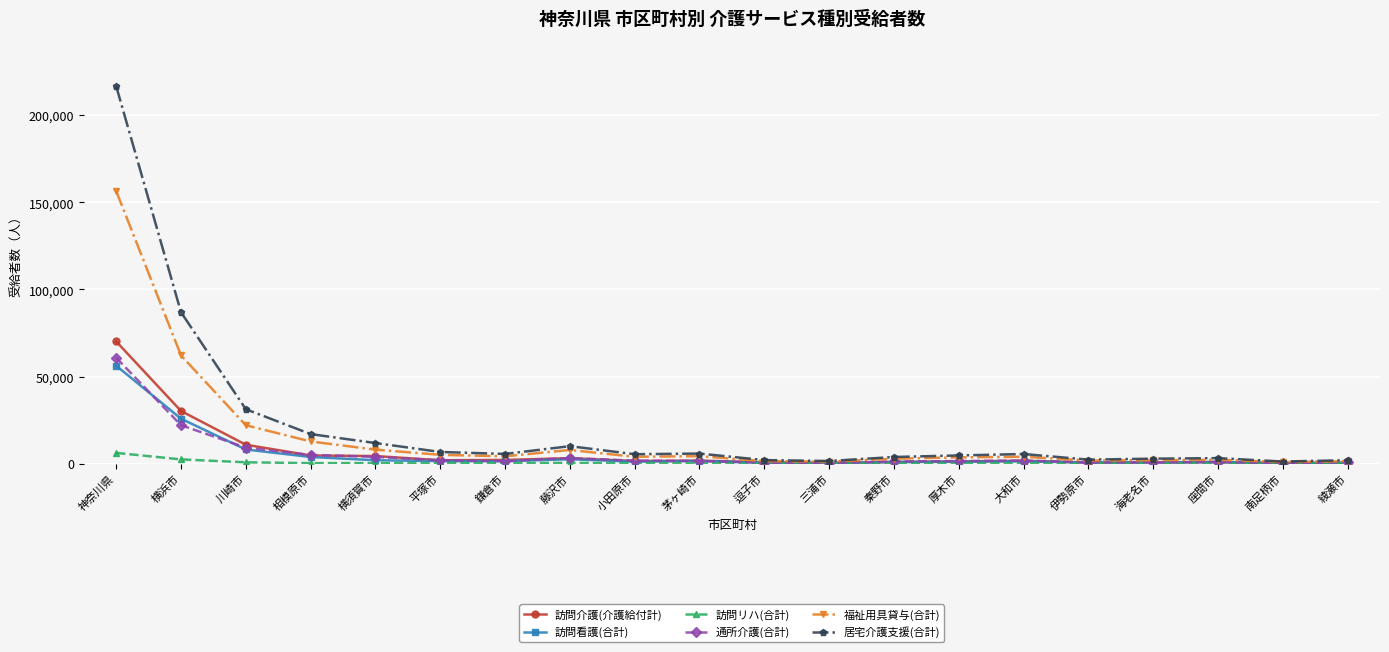

What is the total value across all series at 小田原市?

13686